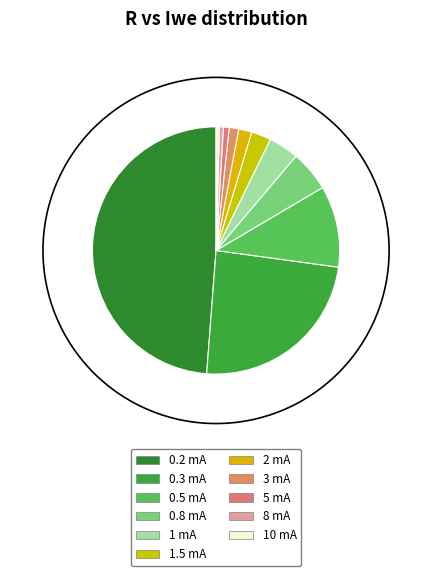

Is it true that 2 mA is 1% of the pie?

False